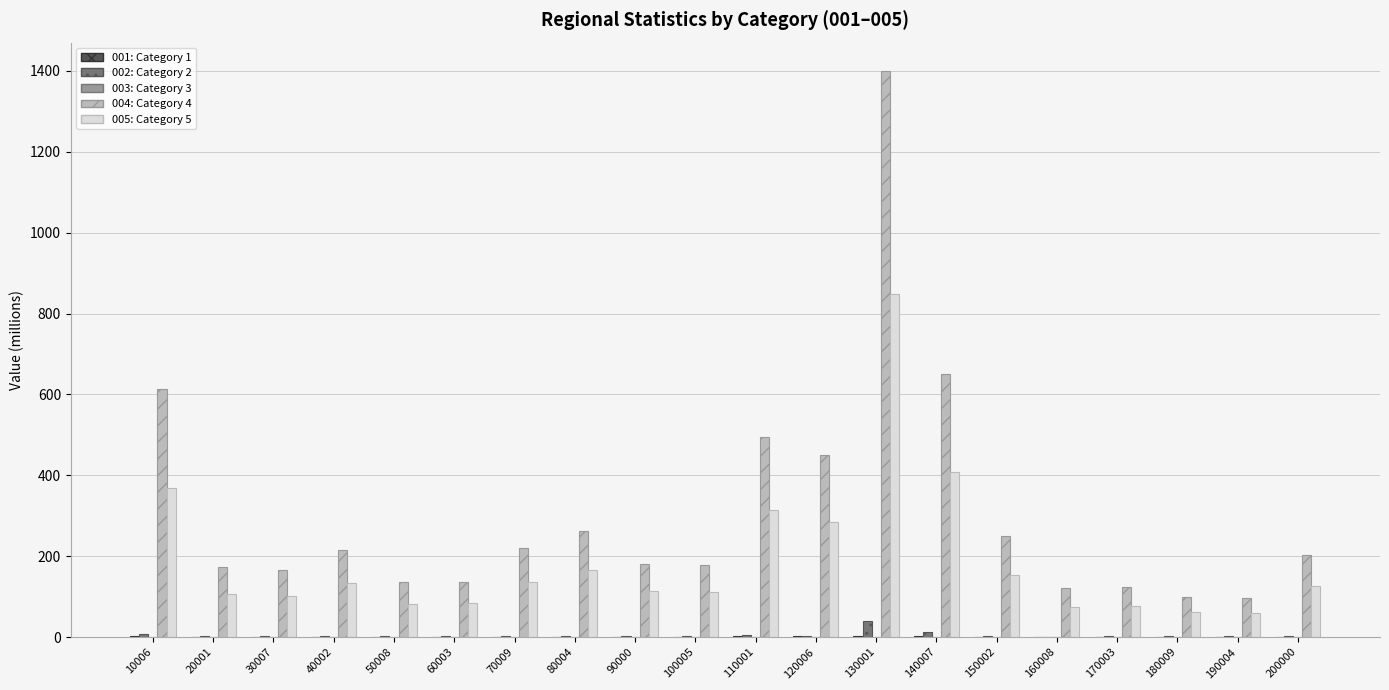

How many categories are shown in the chart?

20